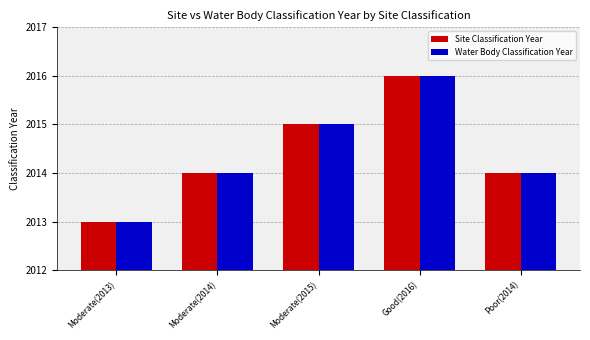

What is the difference between the maximum and minimum values in the Site Classification Year series?

3